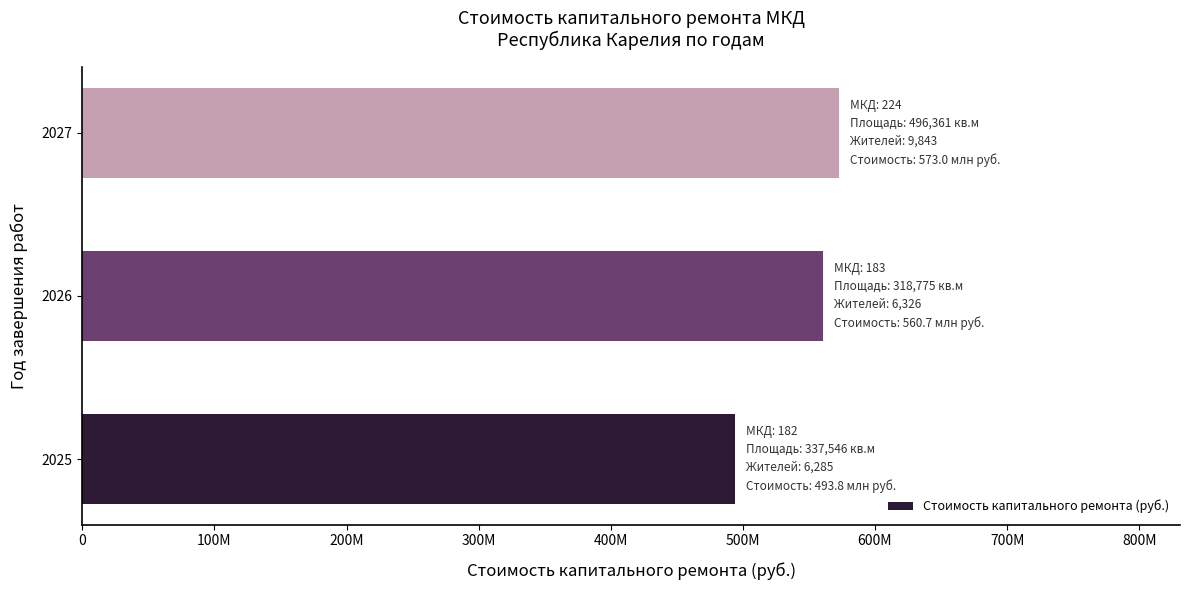

What is the difference between the maximum and minimum values?

79222162.8